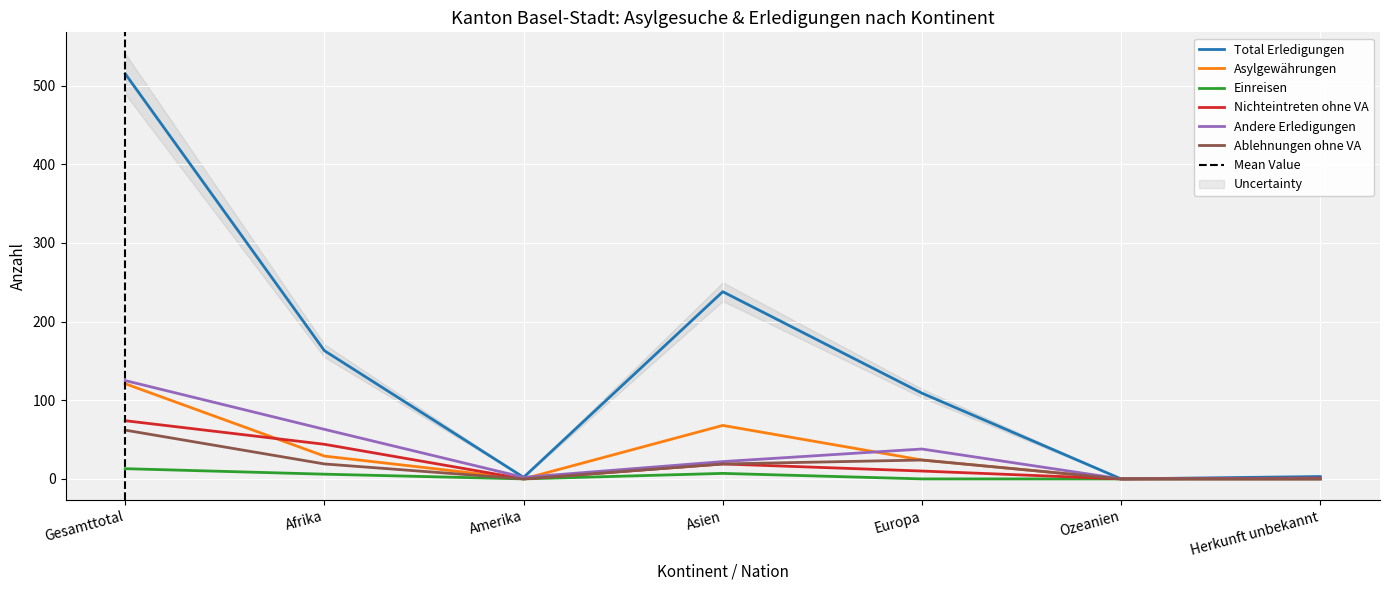

Reading left to right, list all the values displayed in this chart.

Total Erledigungen: Gesamttotal=515	Afrika=163	Amerika=2	Asien=238	Europa=109	Ozeanien=0	Herkunft unbekannt=3
Asylgewährungen: Gesamttotal=121	Afrika=29	Amerika=0	Asien=68	Europa=24	Ozeanien=0	Herkunft unbekannt=0
Einreisen: Gesamttotal=13	Afrika=6	Amerika=0	Asien=7	Europa=0	Ozeanien=0	Herkunft unbekannt=0
Nichteintreten ohne VA: Gesamttotal=74	Afrika=44	Amerika=0	Asien=19	Europa=10	Ozeanien=0	Herkunft unbekannt=1
Andere Erledigungen: Gesamttotal=125	Afrika=63	Amerika=2	Asien=22	Europa=38	Ozeanien=0	Herkunft unbekannt=0
Ablehnungen ohne VA: Gesamttotal=62	Afrika=19	Amerika=0	Asien=19	Europa=24	Ozeanien=0	Herkunft unbekannt=0